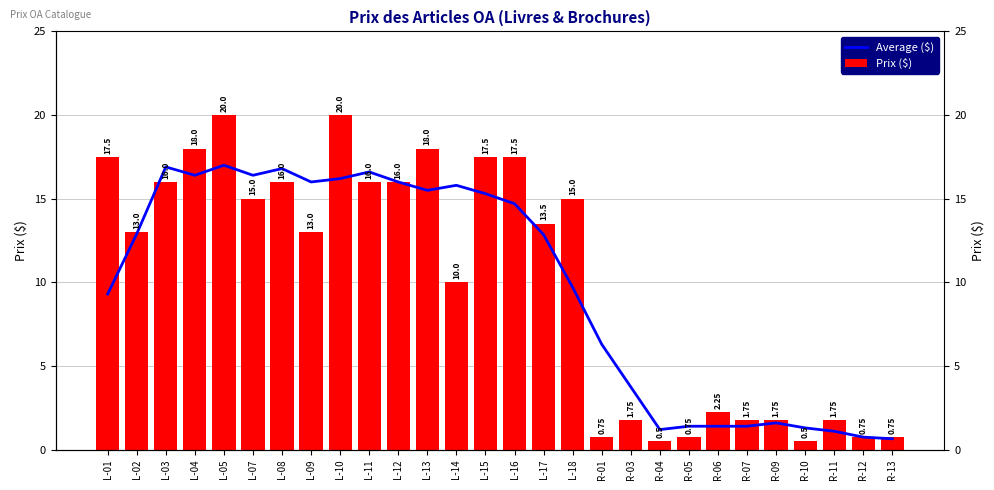

Is it true that Prix ($) equals 19.0 at L-09?

False